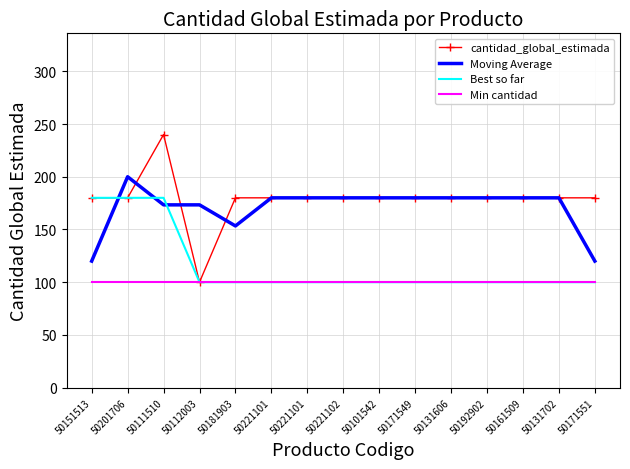

How many categories are shown in the chart?

15